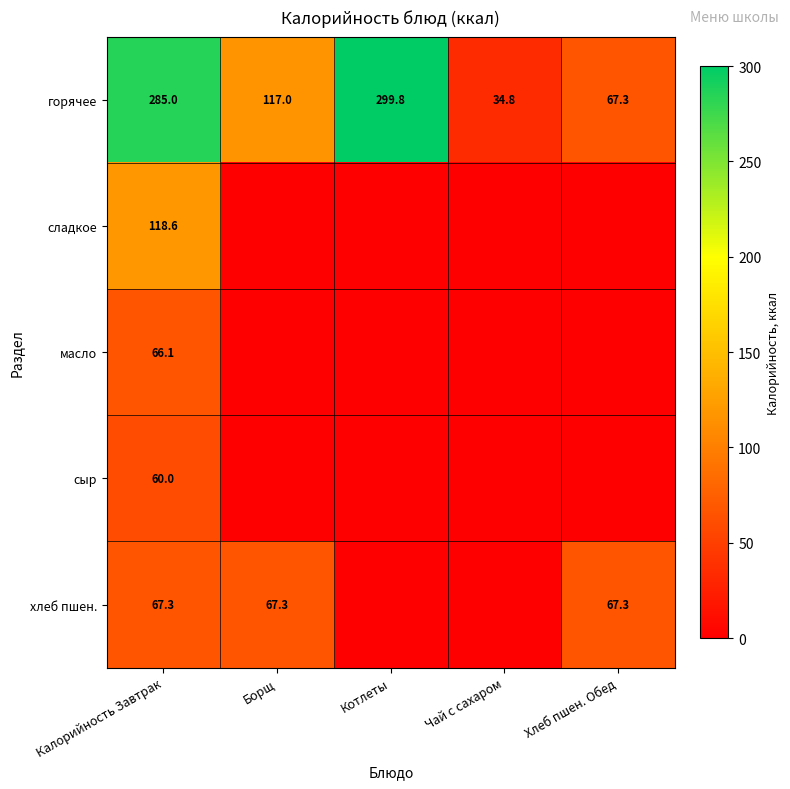

The хлеб пшен. series shows 119.5 at Борщ. True or false?

False